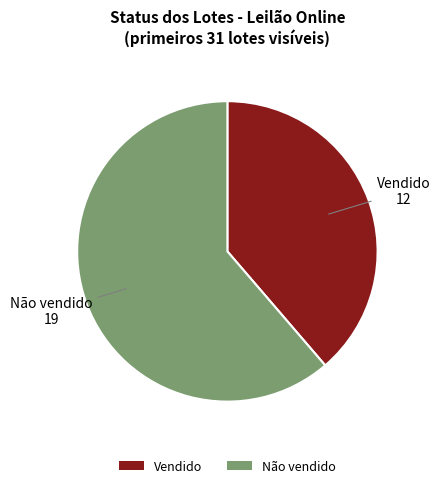

Count the number of slices in the pie.

2